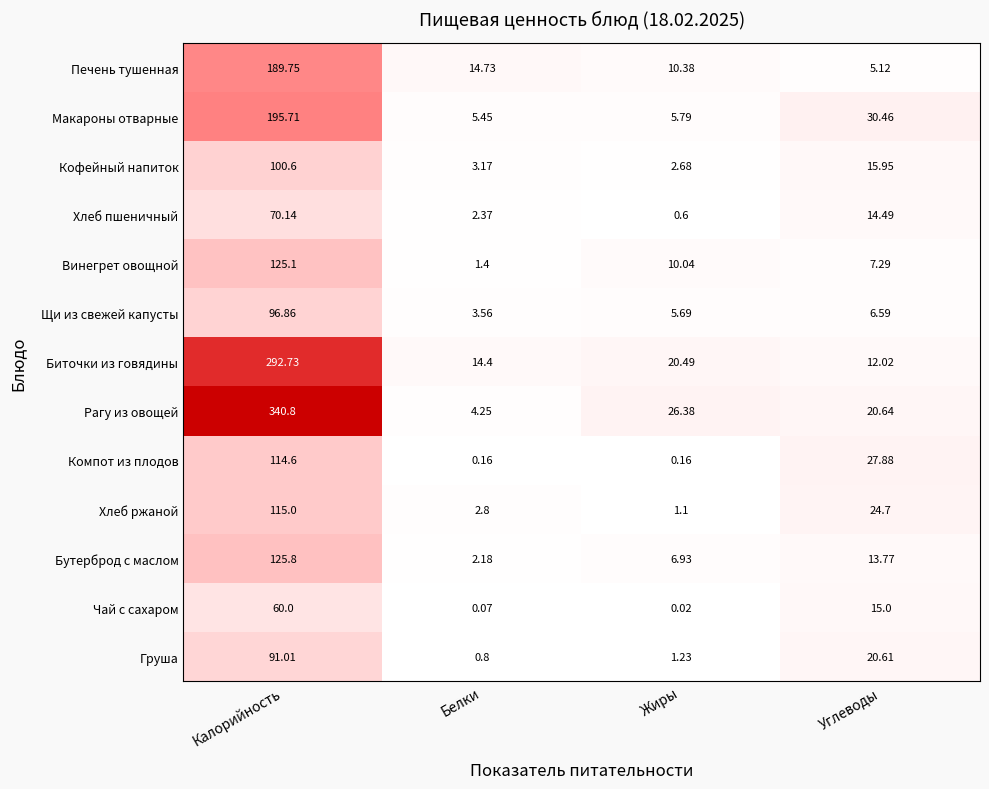

Between Калорийность and Углеводы, which series saw the biggest shift?

Рагу из овощей